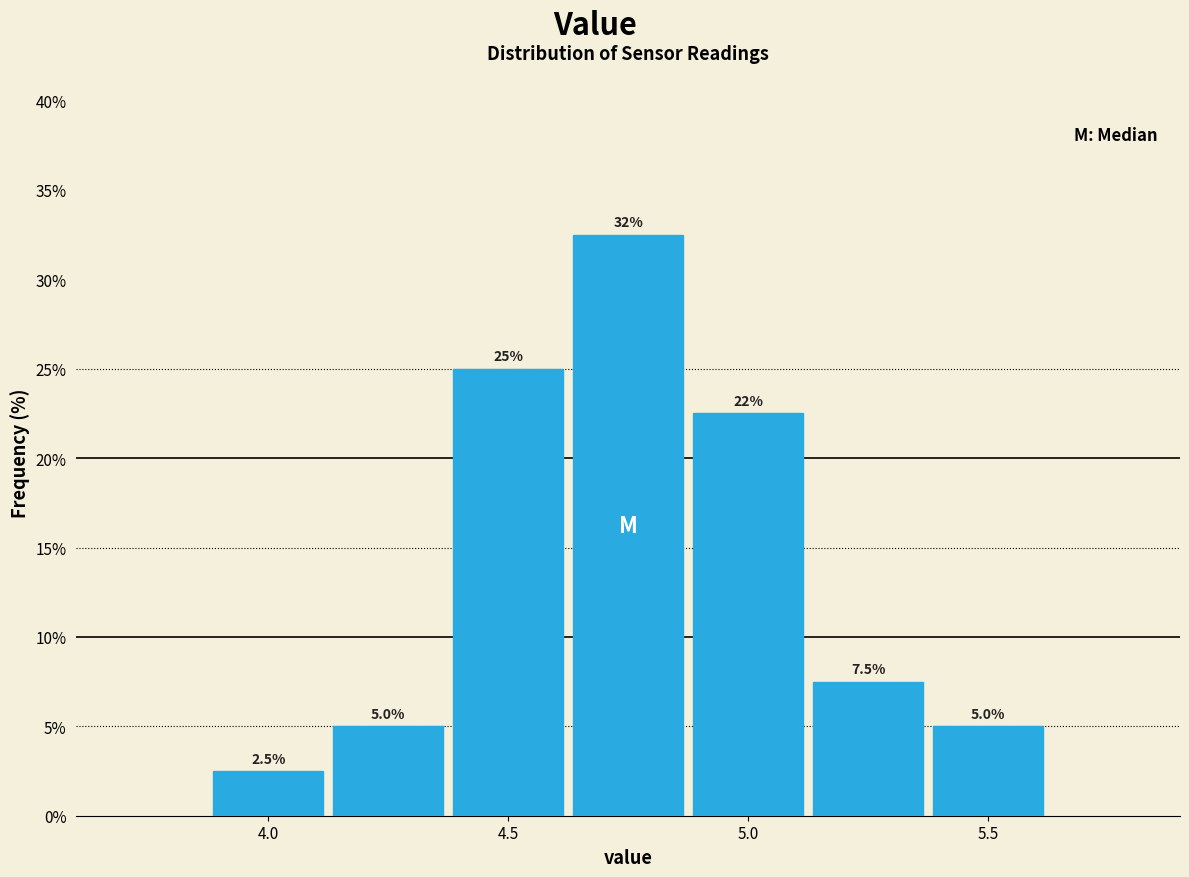

Over which range of the x-axis is the bar tallest?

4.625 to 4.875